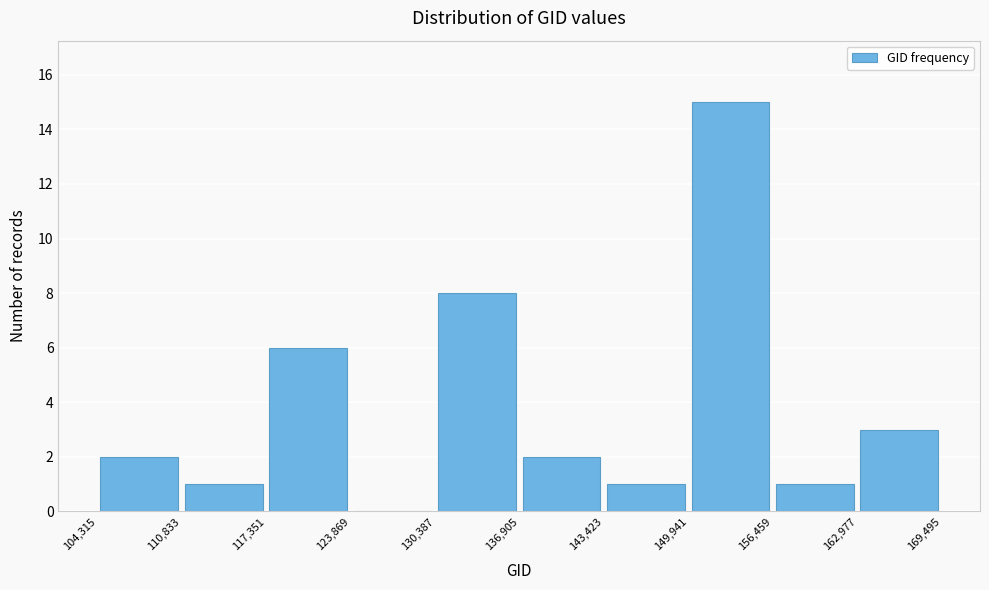

Reading left to right, transcribe this chart: for each bar, give the range it covers on the x-axis and its height. The values are not printed on the chart, so give them approximately, as read against the axis.

104,315 to 110,833: 2
110,833 to 117,351: 1
117,351 to 123,869: 6
123,869 to 130,387: 0
130,387 to 136,905: 8
136,905 to 143,423: 2
143,423 to 149,941: 1
149,941 to 156,459: 15
156,459 to 162,977: 1
162,977 to 169,495: 3